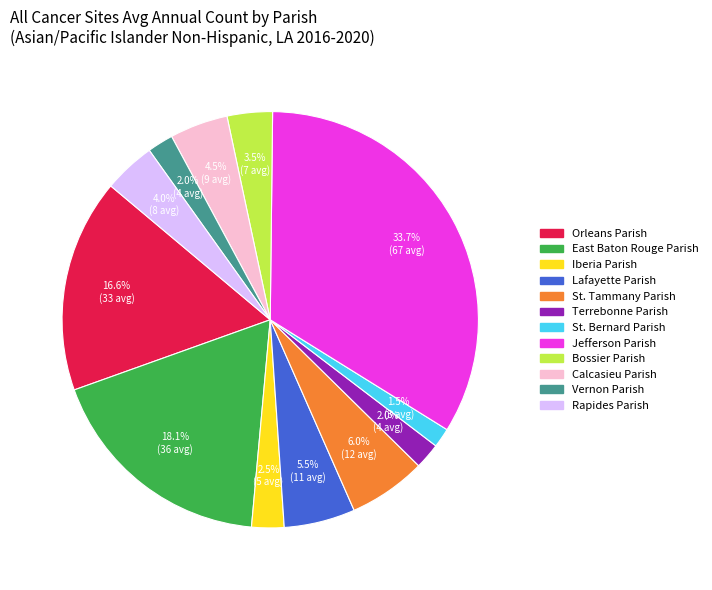

Approximately how many times larger is the value at East Baton Rouge Parish compared to Orleans Parish?

1.1